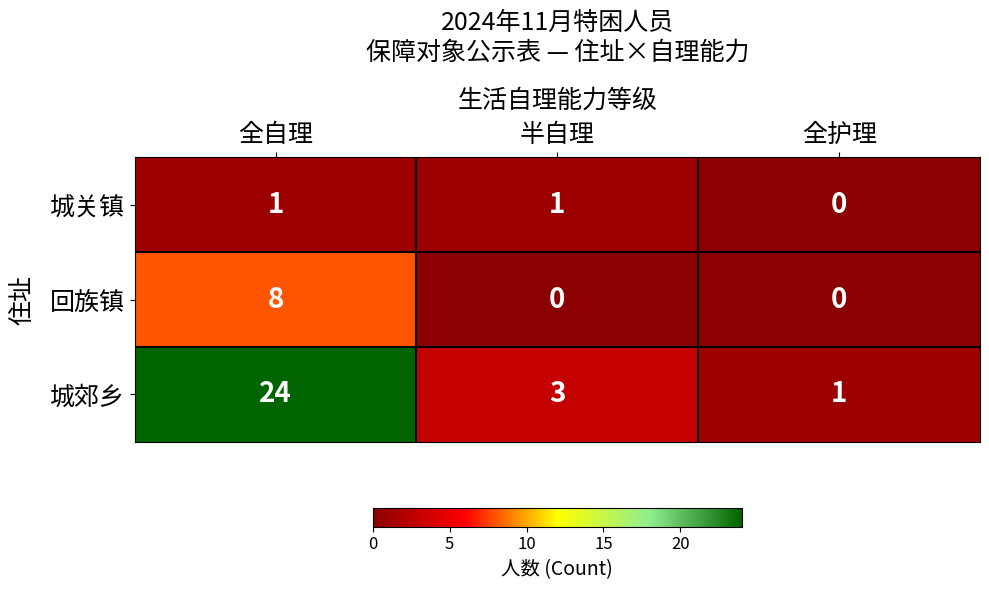

Which series has the largest range (max minus min)?

城郊乡